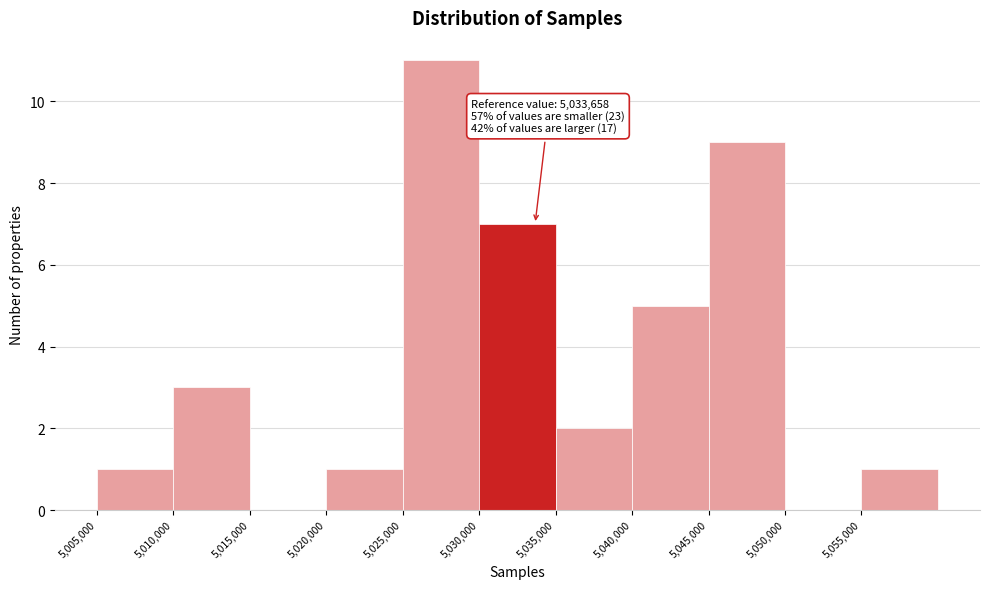

Over which range of the x-axis is the bar tallest?

5025000 to 5030000